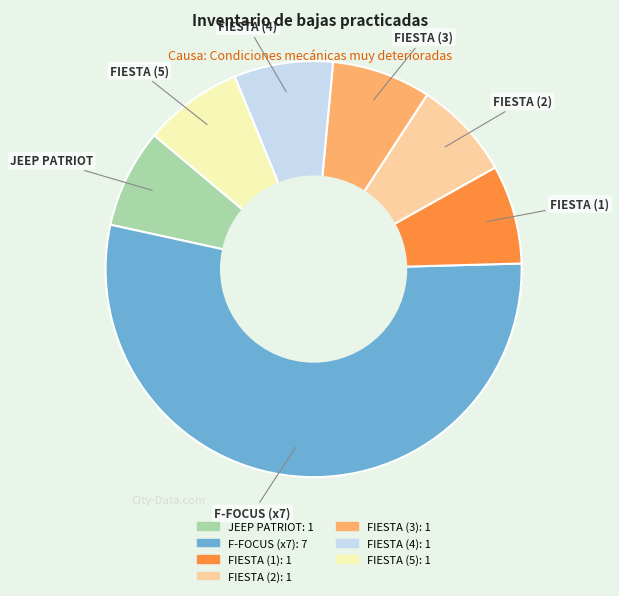

Is there a majority slice in this chart?

Yes